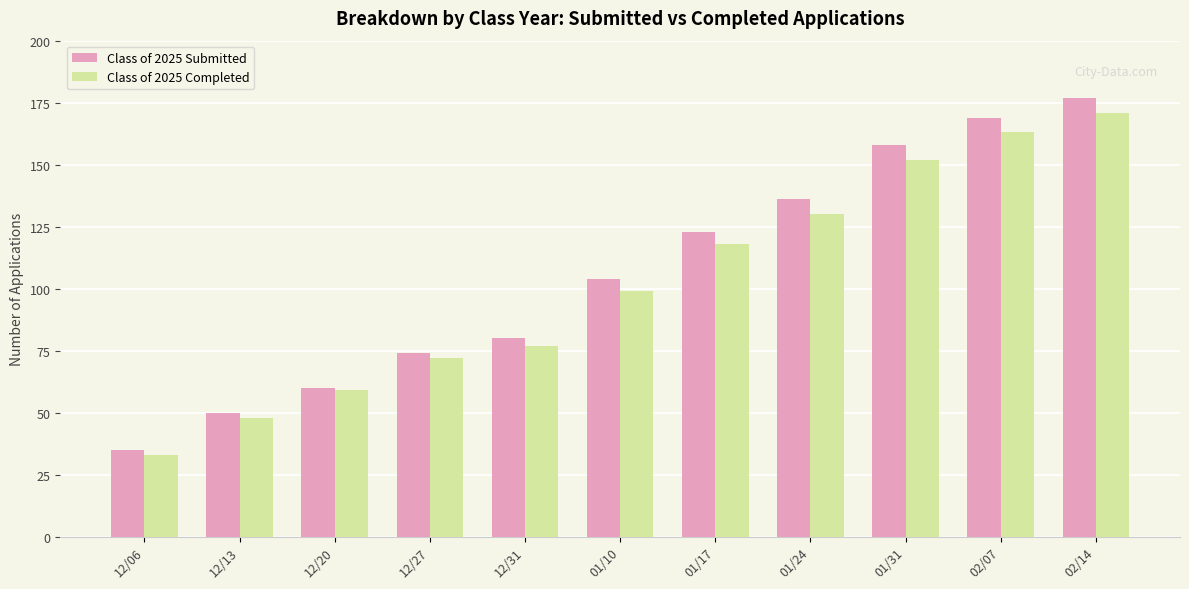

What is the value of the Class of 2025 Completed bar at the 5th from the left?

77